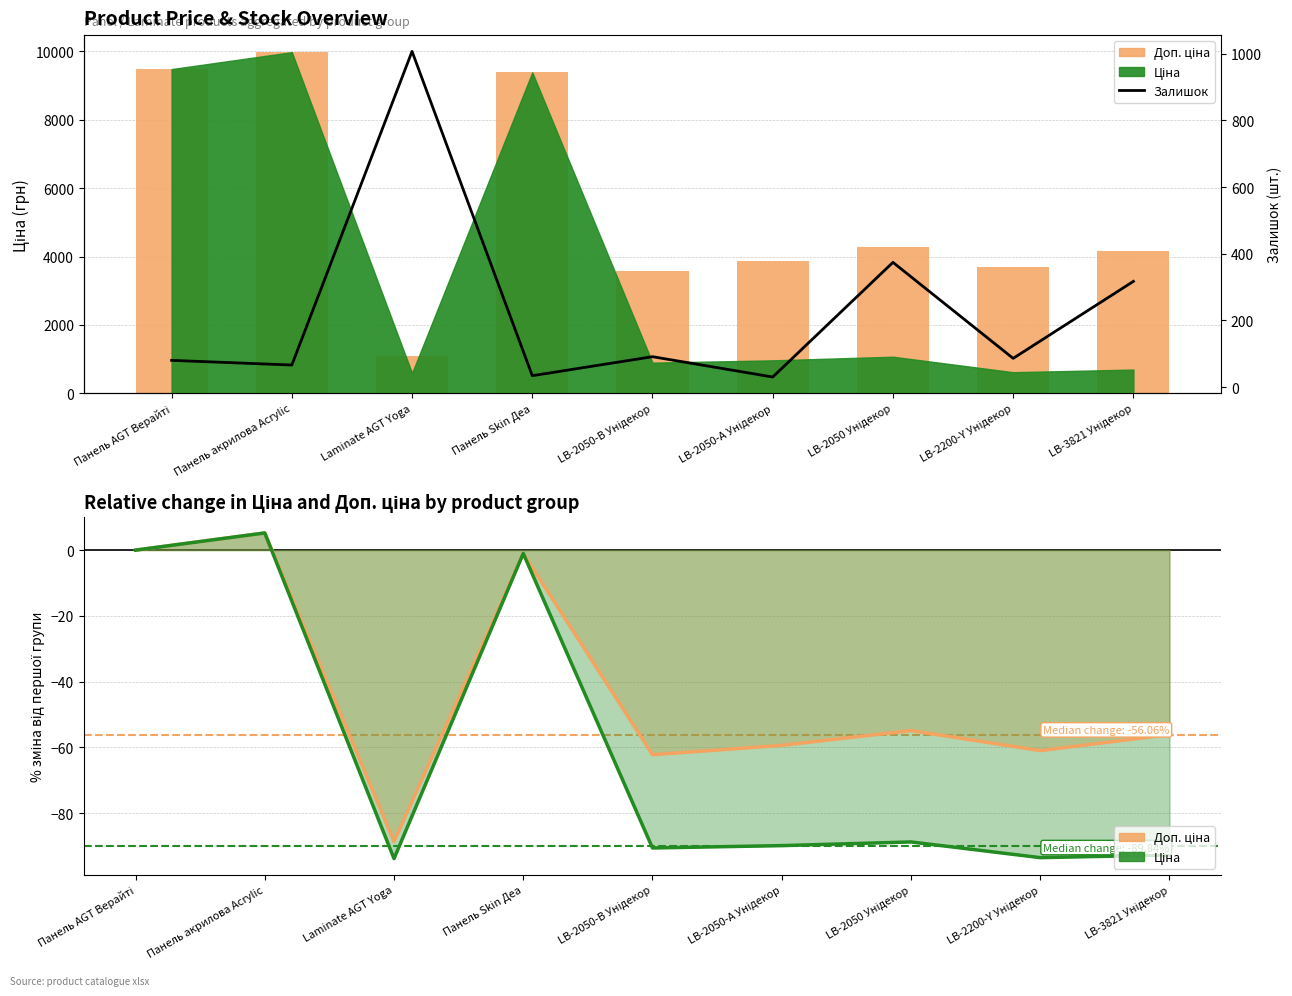

What is the average value of the Залишок series?

231.7